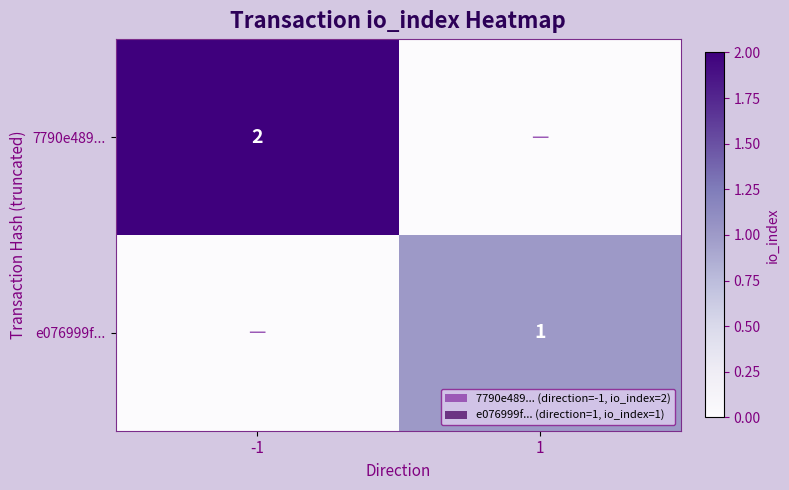

Count the number of categories in the chart.

2